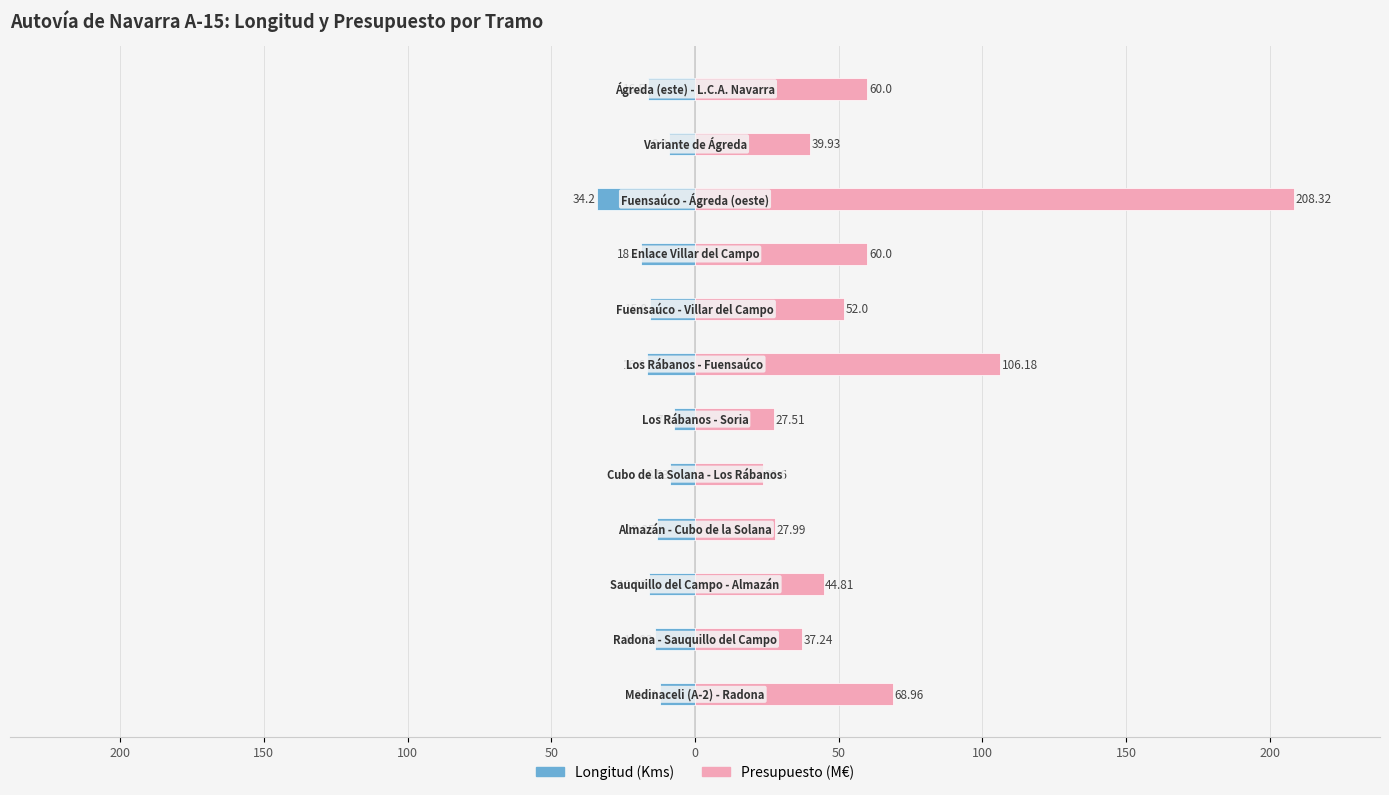

Reading left to right, what are all the values shown in this chart?

Longitud (Kms): -12.1	-14.0	-16.1	-13.3	-8.5	-7.3	-16.6	-15.8	-18.7	-34.2	-8.9	-16.5
Presupuesto (M€): 69.0	37.2	44.8	28.0	23.6	27.5	106.2	52.0	60.0	208.3	39.9	60.0